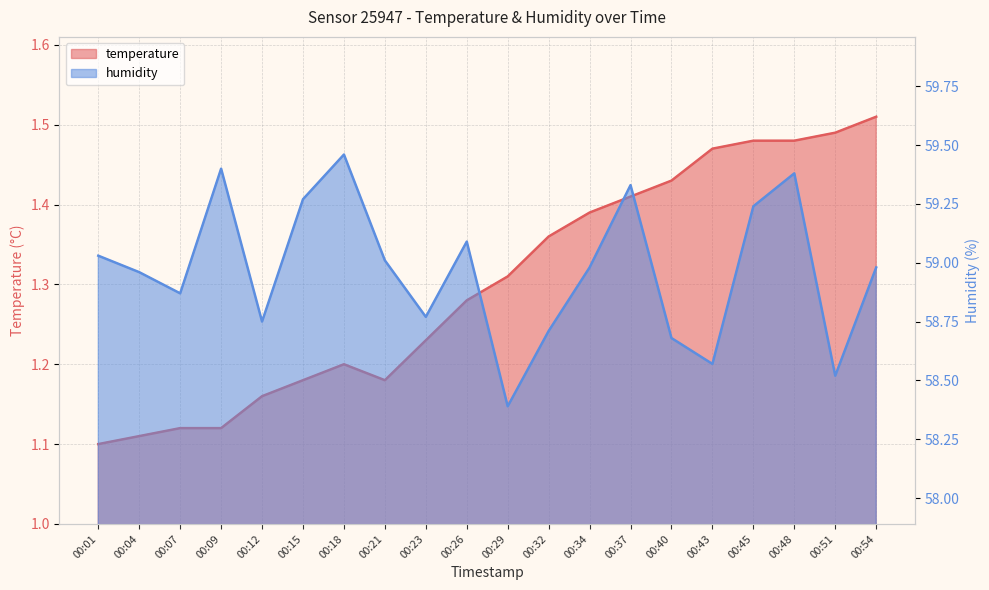

At which category does temperature reach its first local valley?

00:21